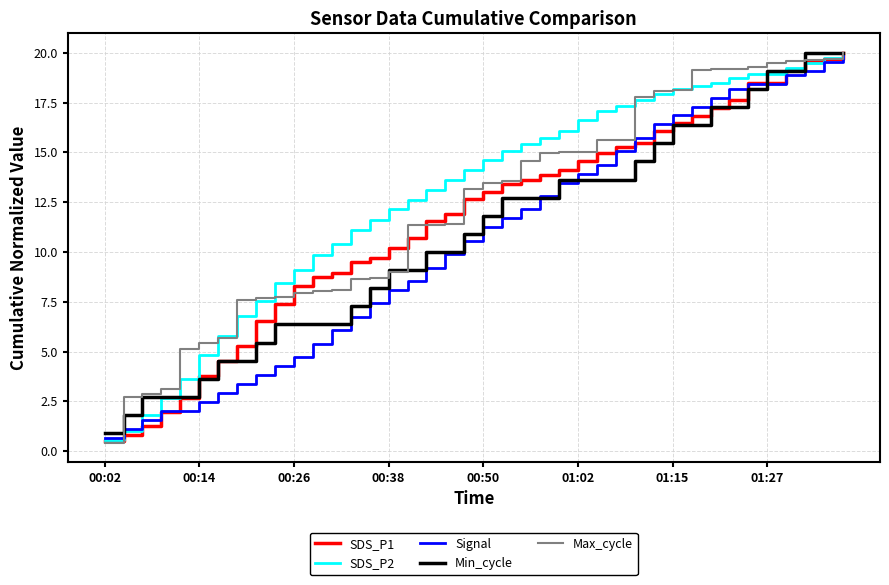

What is the maximum value for SDS_P1?

20.0